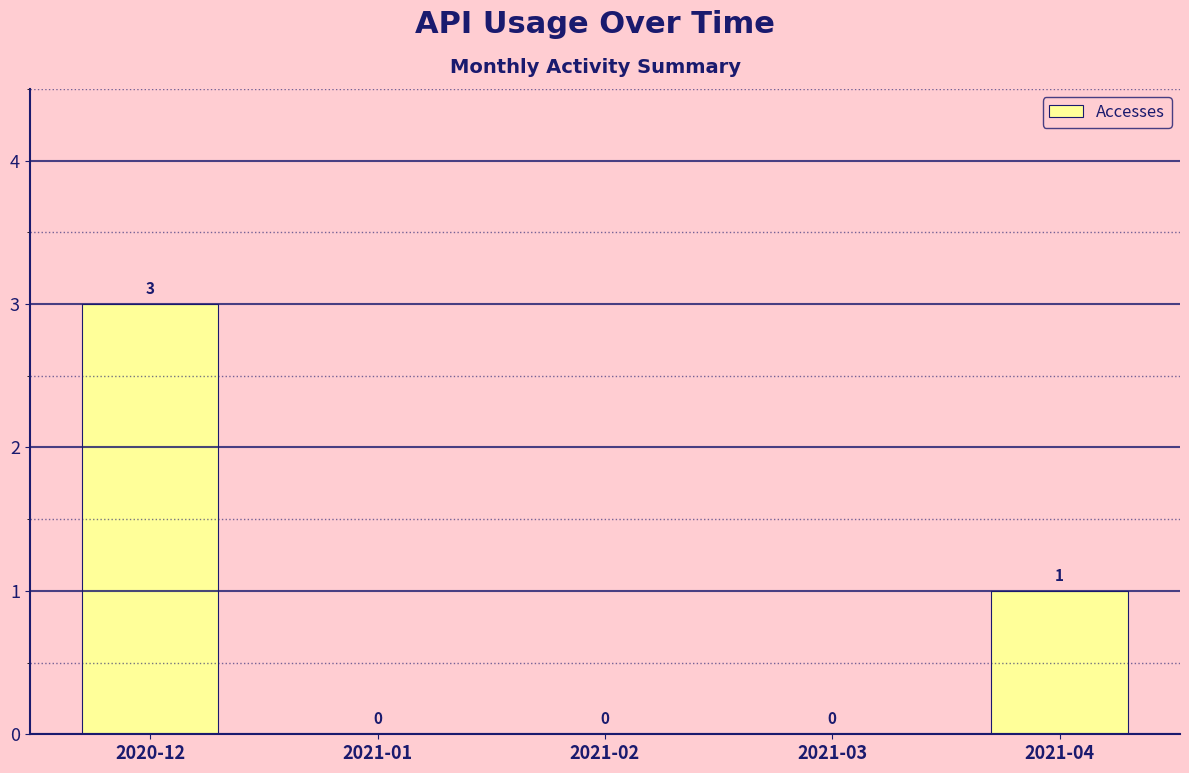

How many positive values are there?

2